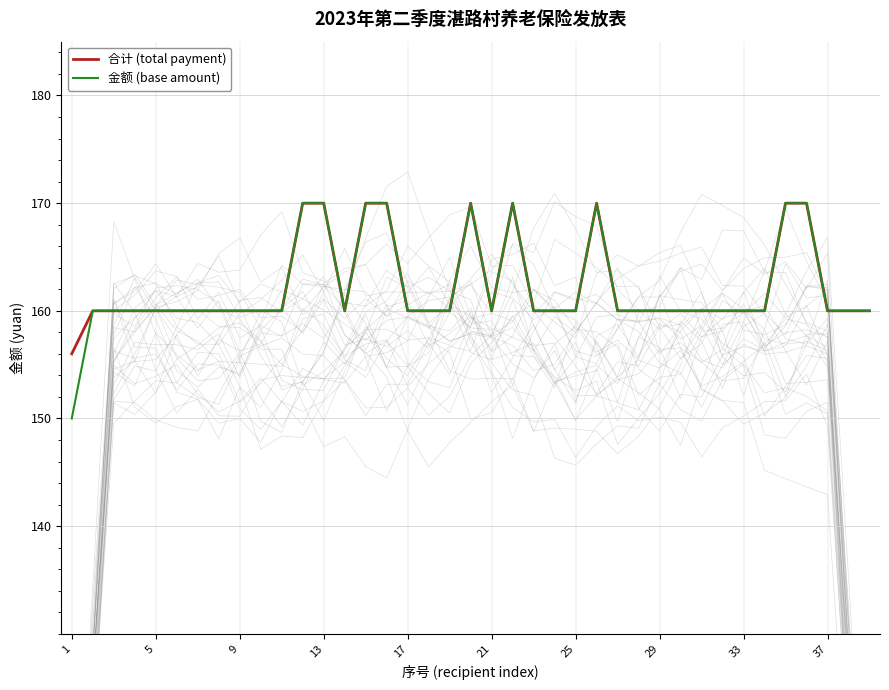

Reading right to left, transcribe all the data shown in this chart.

合计 (total payment): 160.0	160.0	160.0	170.0	170.0	160.0	160.0	160.0	160.0	160.0	160.0	160.0	160.0	170.0	160.0	160.0	160.0	170.0	160.0	170.0	160.0	160.0	160.0	170.0	170.0	160.0	170.0	170.0	160.0	160.0	160.0	160.0	160.0	160.0	160.0	160.0	160.0	160.0	156.0
金额 (base amount): 160.0	160.0	160.0	170.0	170.0	160.0	160.0	160.0	160.0	160.0	160.0	160.0	160.0	170.0	160.0	160.0	160.0	170.0	160.0	170.0	160.0	160.0	160.0	170.0	170.0	160.0	170.0	170.0	160.0	160.0	160.0	160.0	160.0	160.0	160.0	160.0	160.0	160.0	150.0